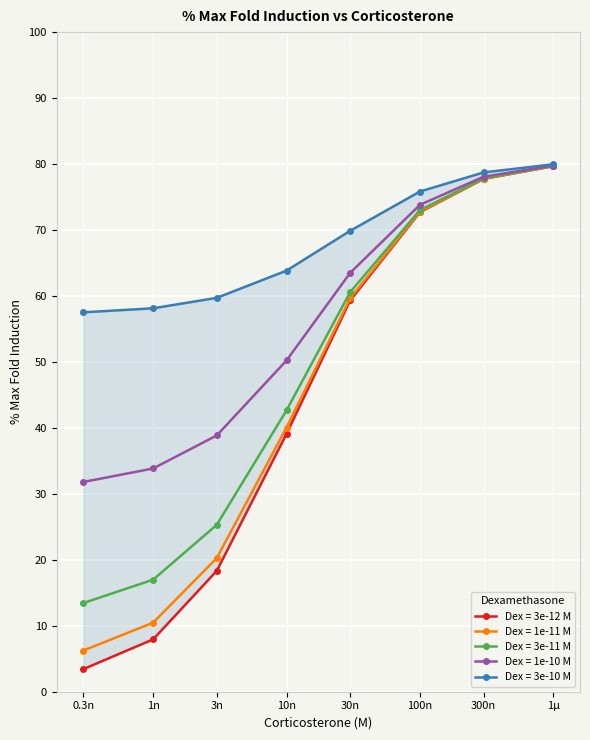

How many lines are shown in the chart?

5